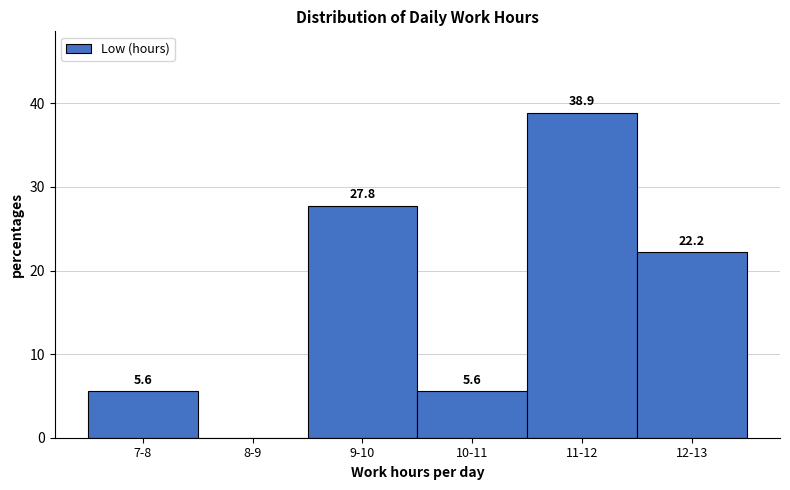

Reading left to right, transcribe all the data shown in this chart.

7-8=5.6	8-9=0.0	9-10=27.8	10-11=5.6	11-12=38.9	12-13=22.2